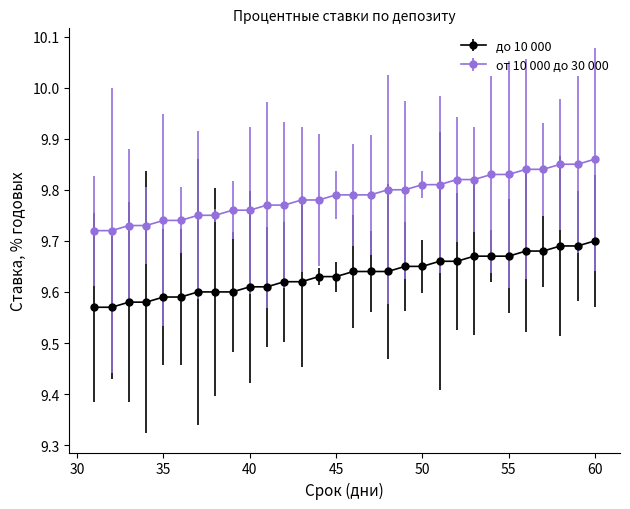

Which series has the largest range (max minus min)?

от 10 000 до 30 000